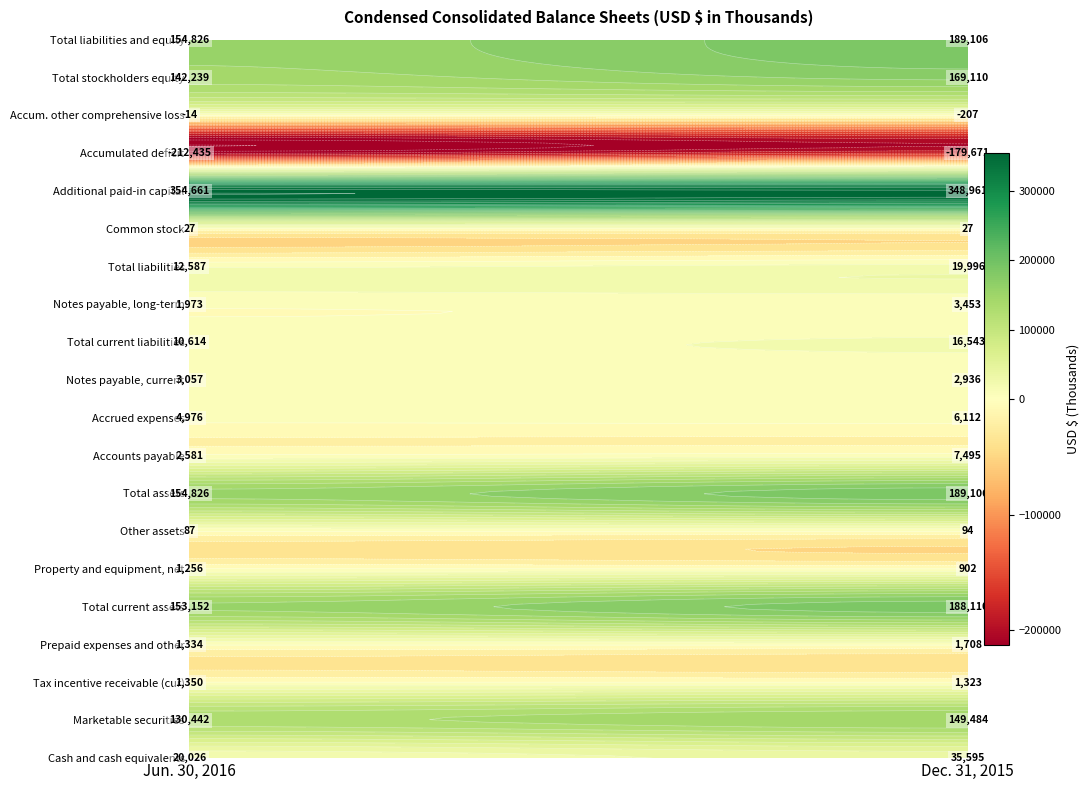

What is the difference between the highest and lowest values at 1?

528632